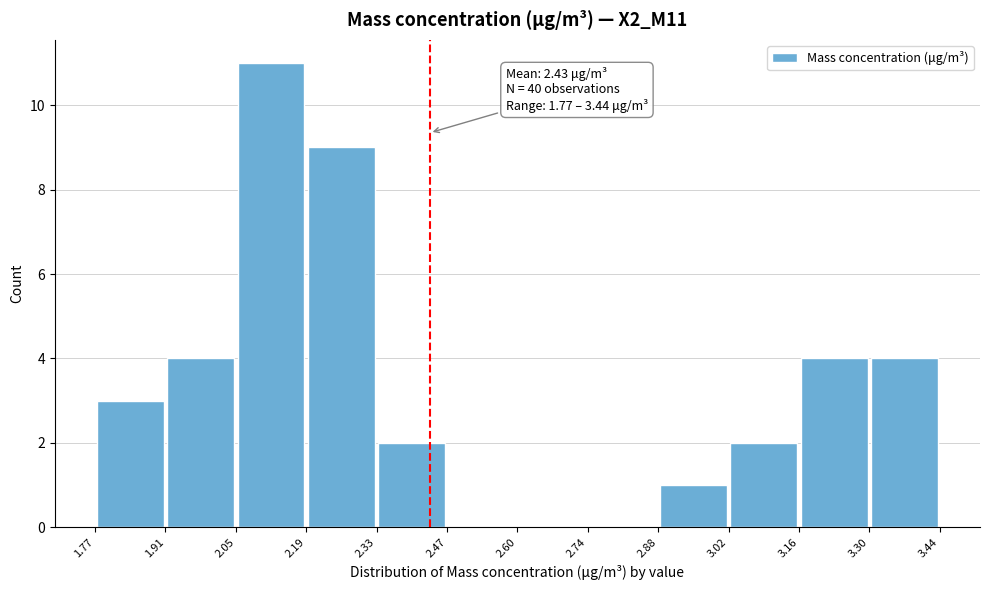

Over which range of the x-axis is the bar tallest?

2.05 to 2.19